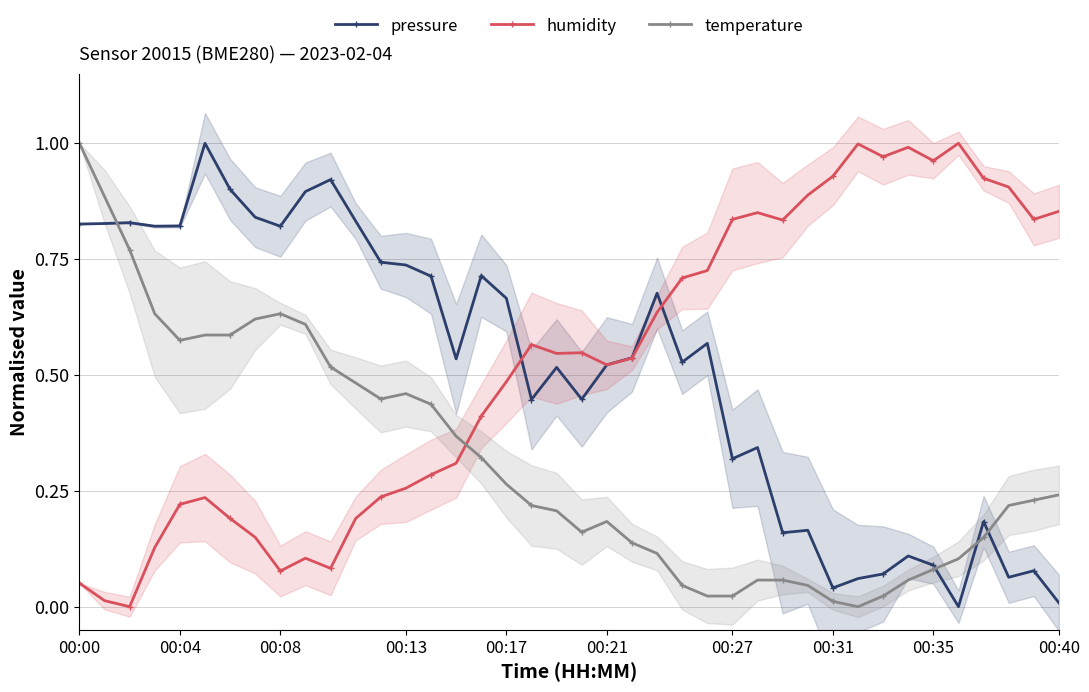

True or false: temperature has more than 1 points higher than both neighbors.

True